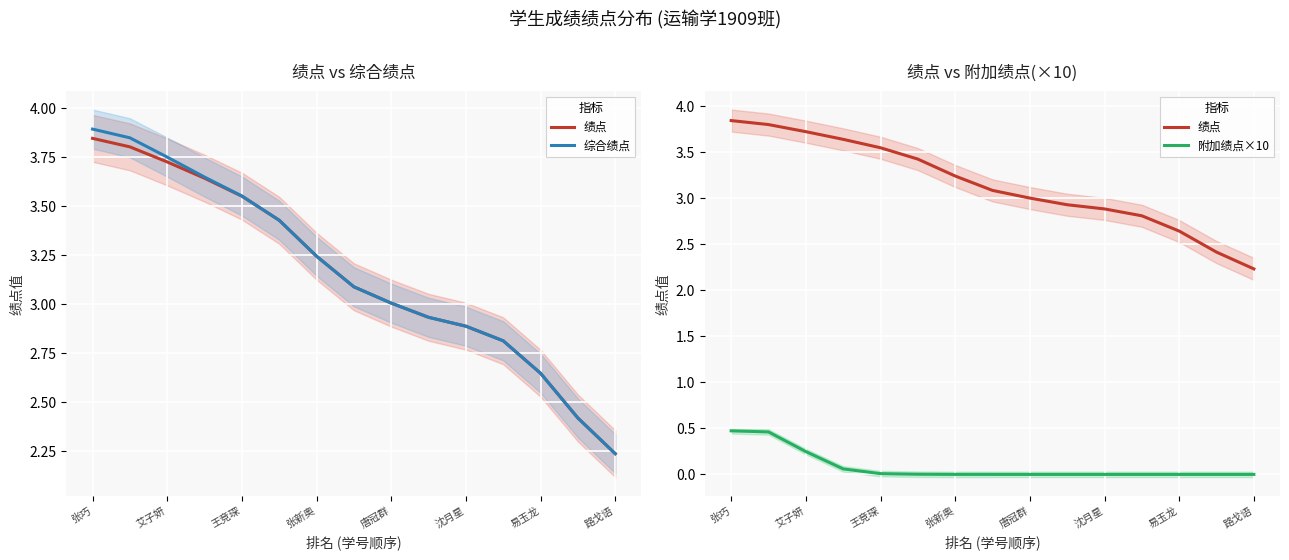

True or false: 综合绩点 has a value of 1.9 at 张巧.

False